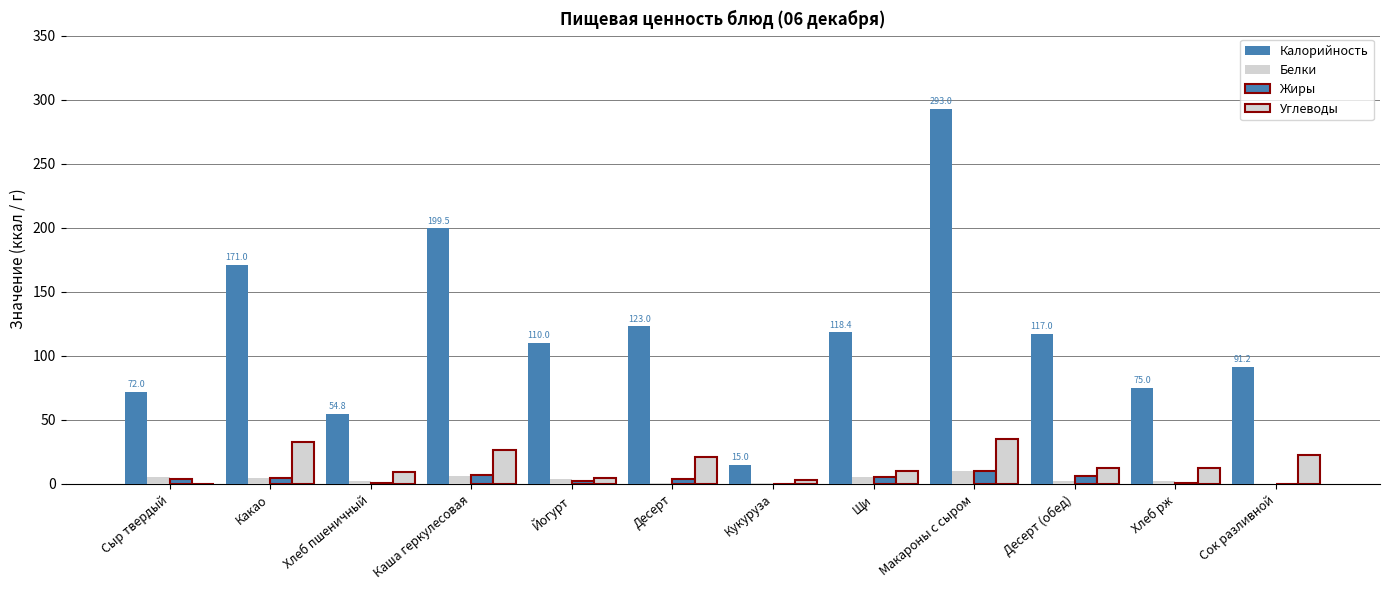

What is the sum of all Белки values?

44.7